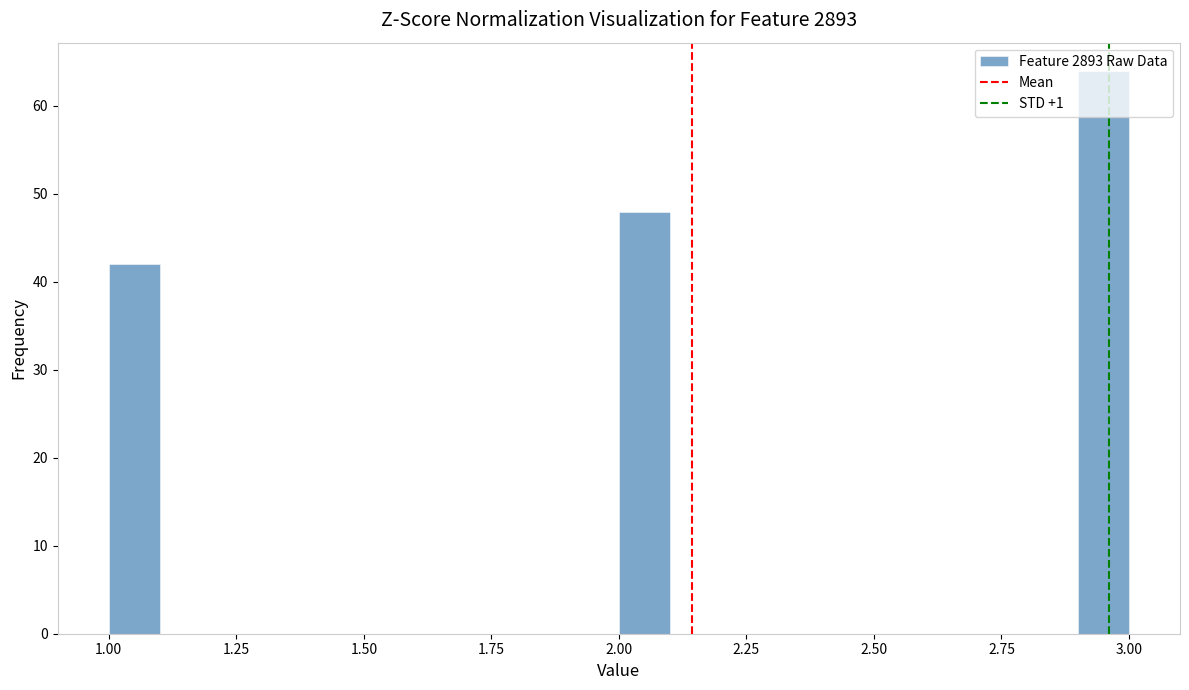

Around what value on the x-axis is the tallest bar? Give the approximate position of its centre, as read against the axis.

2.95